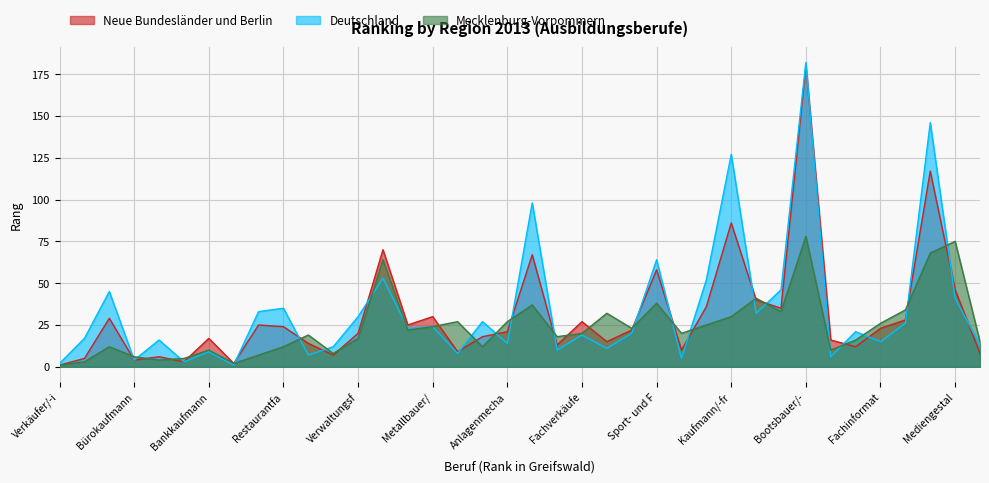

How many data points in Neue Bundesländer und Berlin are less than 22?

19